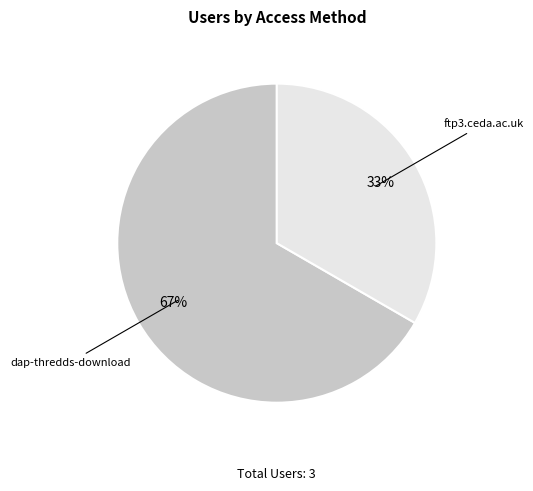

Do dap-thredds-download and ftp3.ceda.ac.uk together represent more than half of the pie?

Yes